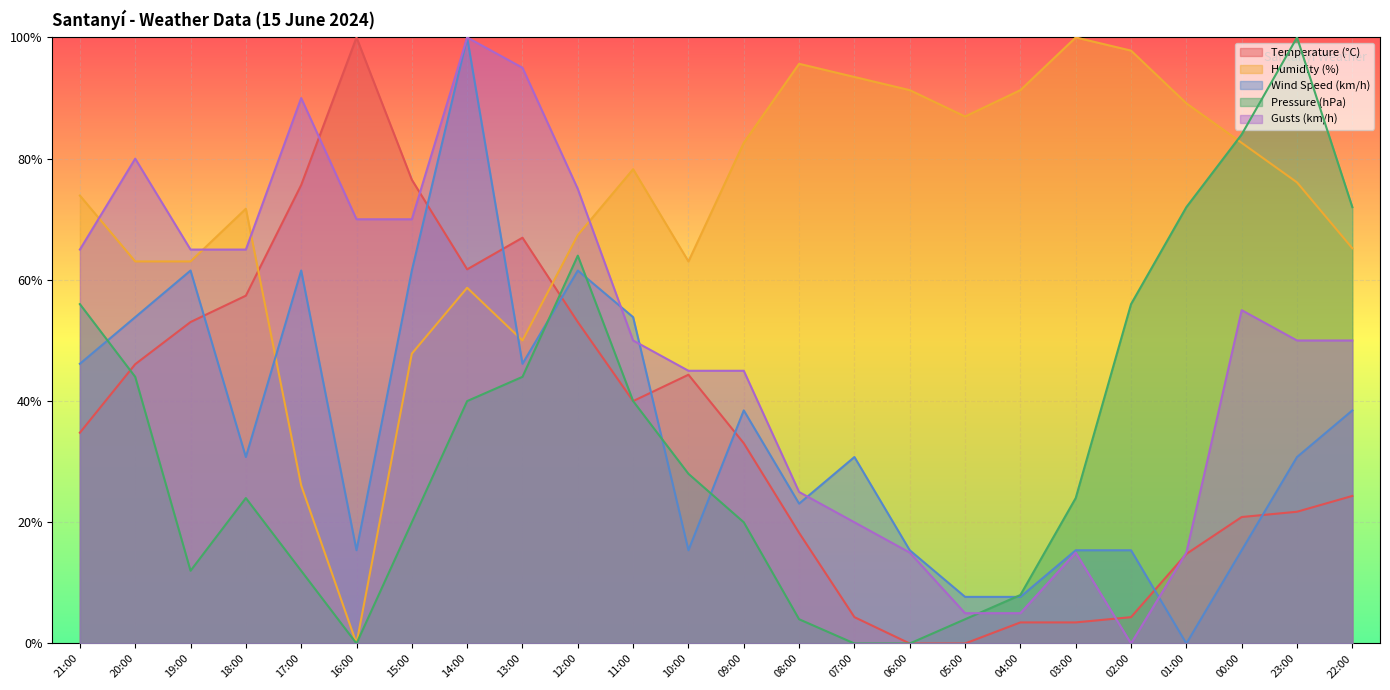

What is the label of the 9th point from the left?

13:00